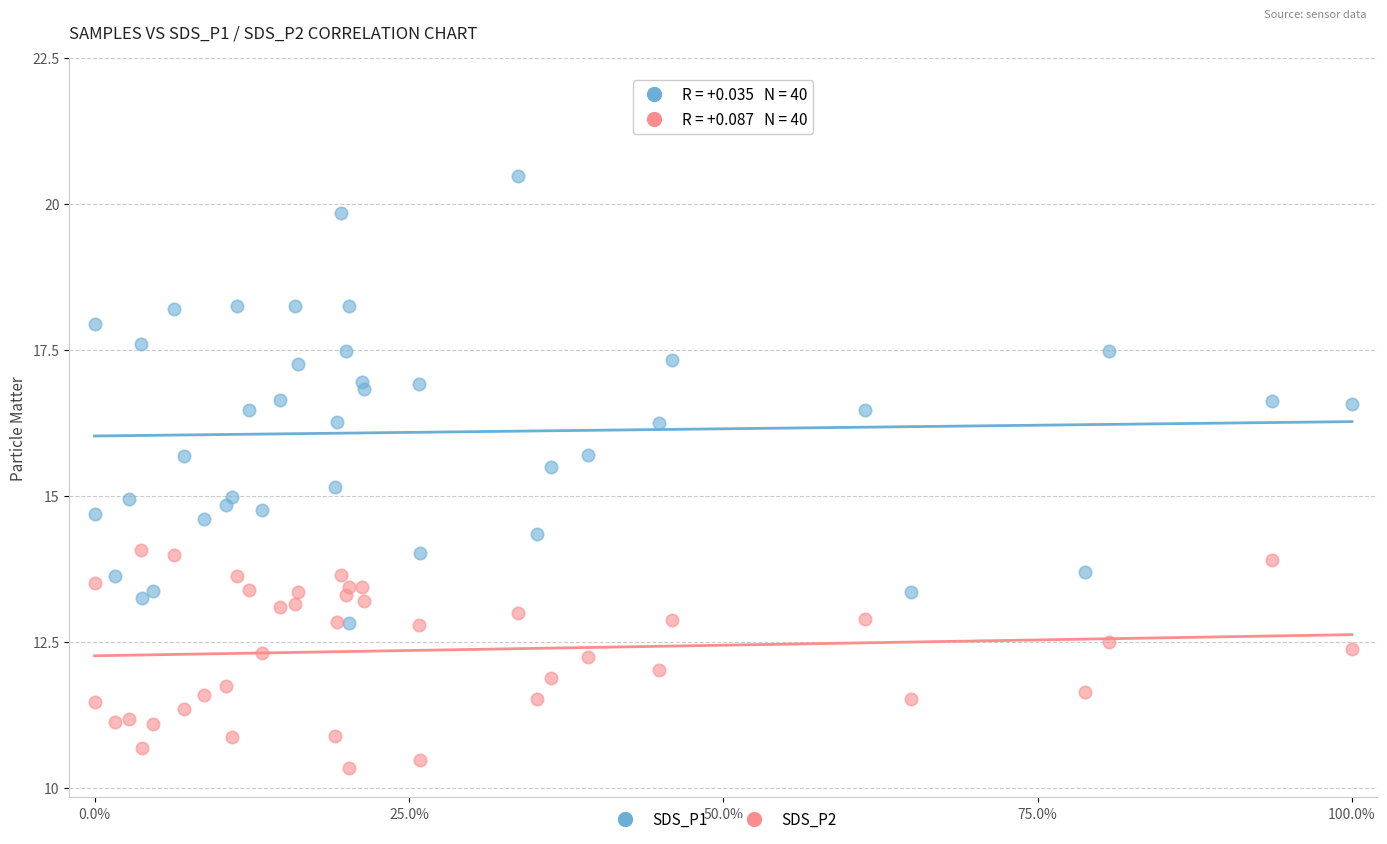

Which series has the largest Y range (max minus min)?

SDS_P1